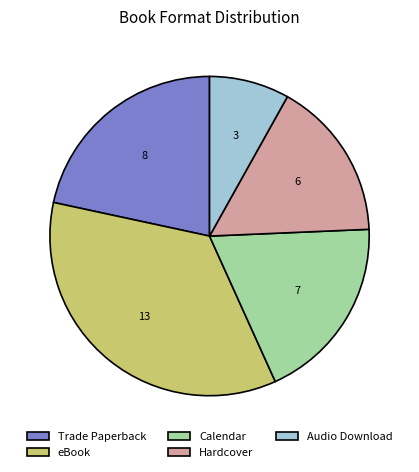

What is the smallest slice in the pie chart?

Audio Download